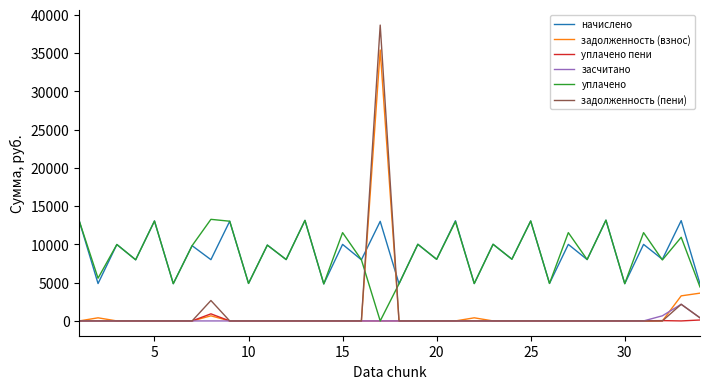

Which series has the largest range (max minus min)?

задолженность (пени)